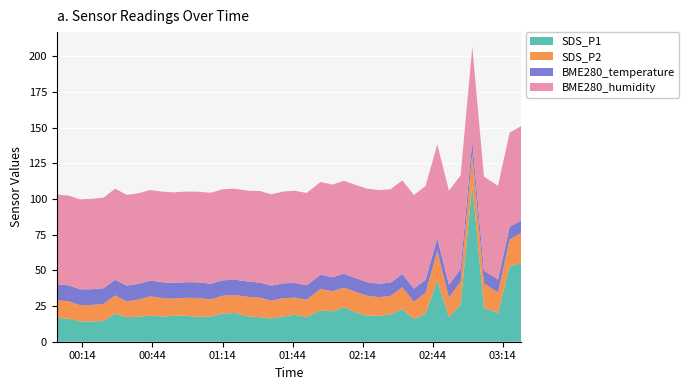

Reading left to right, extract all data points from this chart.

SDS_P1: 16.7	16.1	14.2	14.2	14.5	19.7	17.2	17.5	18.3	17.7	18.2	18.2	17.4	17.6	19.8	20.1	17.8	17.1	16.3	17.8	18.9	17.2	22.1	21.2	24.2	20.5	18.2	18.3	19.1	22.9	16.0	19.6	42.8	17.4	26.2	109.9	23.7	20.2	52.9	55.2
SDS_P2: 12.3	12.3	11.3	11.5	12.0	12.8	11.1	12.0	13.5	13.1	11.9	12.5	13.4	12.2	12.4	12.7	13.7	13.7	12.4	12.7	12.1	12.2	15.1	14.1	13.8	14.5	13.9	13.0	12.9	15.3	12.0	14.8	20.9	13.5	15.8	22.0	17.1	14.4	18.8	21.1
BME280_temperature: 11.2	11.2	11.1	11.0	11.0	11.0	11.0	11.1	11.1	11.0	11.0	11.0	10.9	10.9	10.8	10.8	10.7	10.6	10.5	10.4	10.3	10.1	9.9	9.8	9.7	9.6	9.5	9.4	9.4	9.3	9.3	9.2	9.0	9.0	9.1	9.1	9.0	9.0	9.0	8.8
BME280_humidity: 62.9	63.0	63.1	63.4	63.5	63.9	63.6	63.5	63.5	63.5	63.5	63.5	63.5	63.7	63.8	63.7	63.7	64.2	64.1	64.4	64.6	64.7	64.9	64.9	65.1	65.3	65.6	65.6	65.5	65.6	65.5	65.7	65.7	65.9	65.6	65.7	65.9	65.7	66.0	66.1